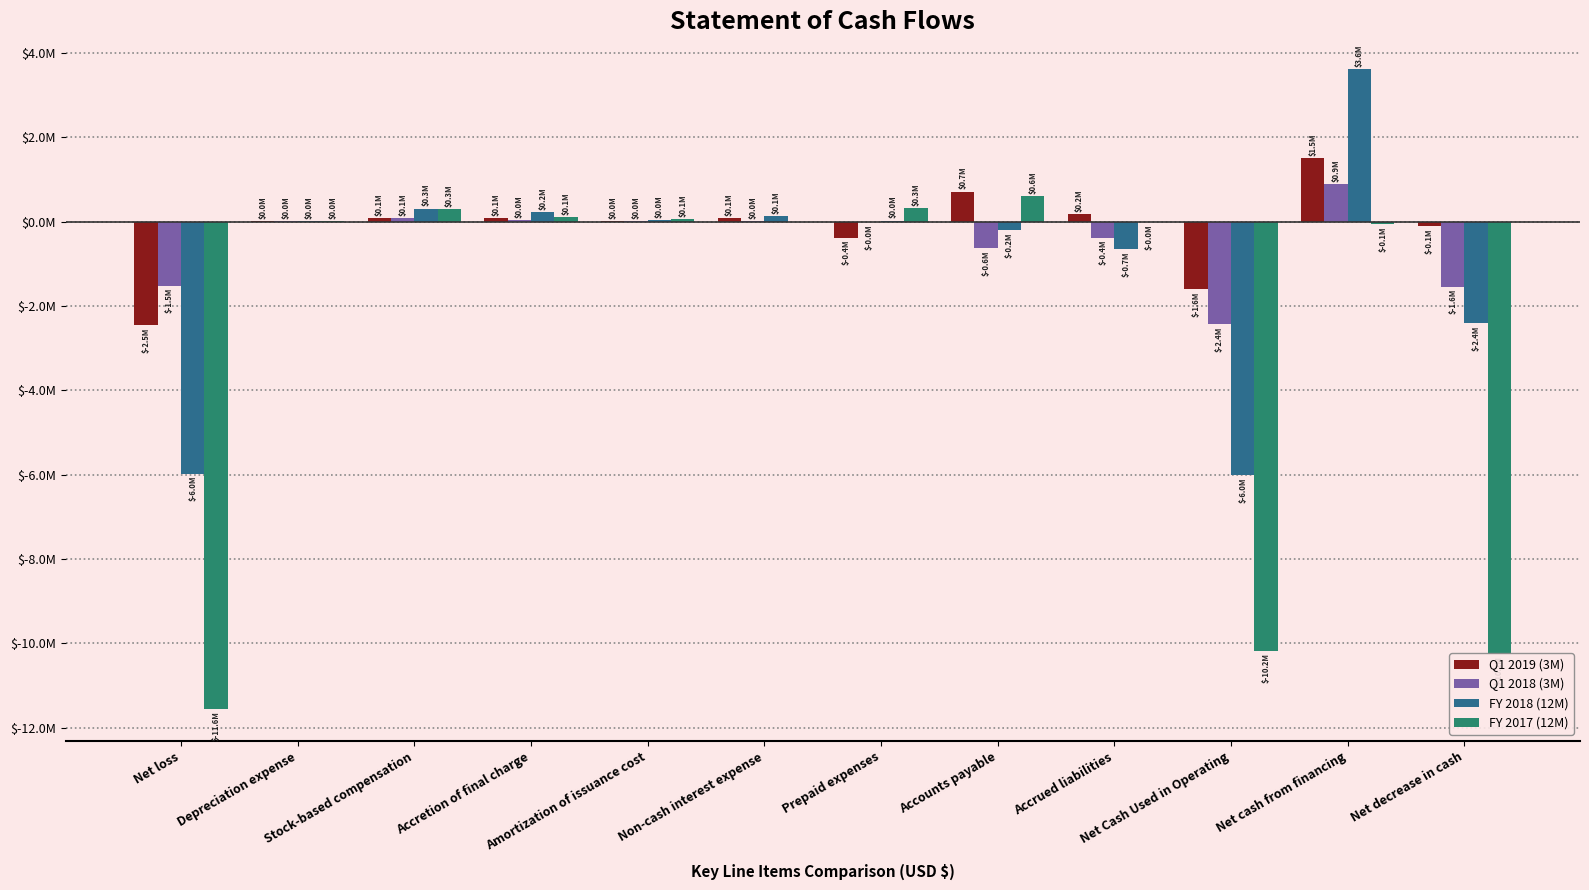

What are all the series names shown in the legend?

Q1 2019 (3M), Q1 2018 (3M), FY 2018 (12M), FY 2017 (12M)